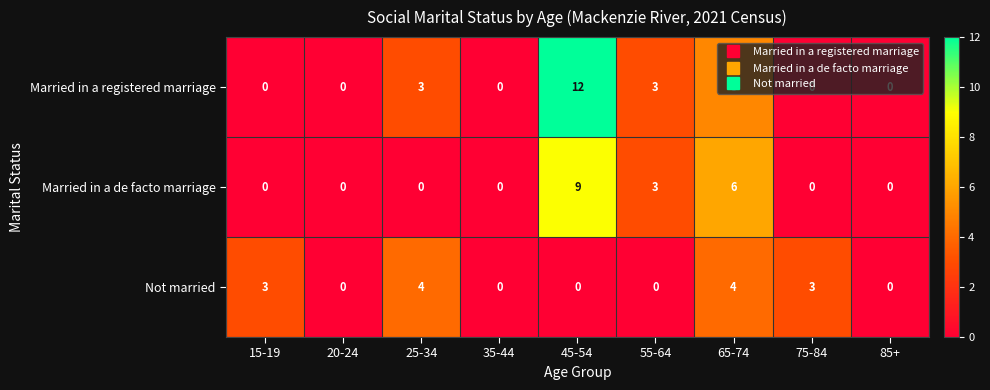

At which category is the sum across all series the highest?

45-54